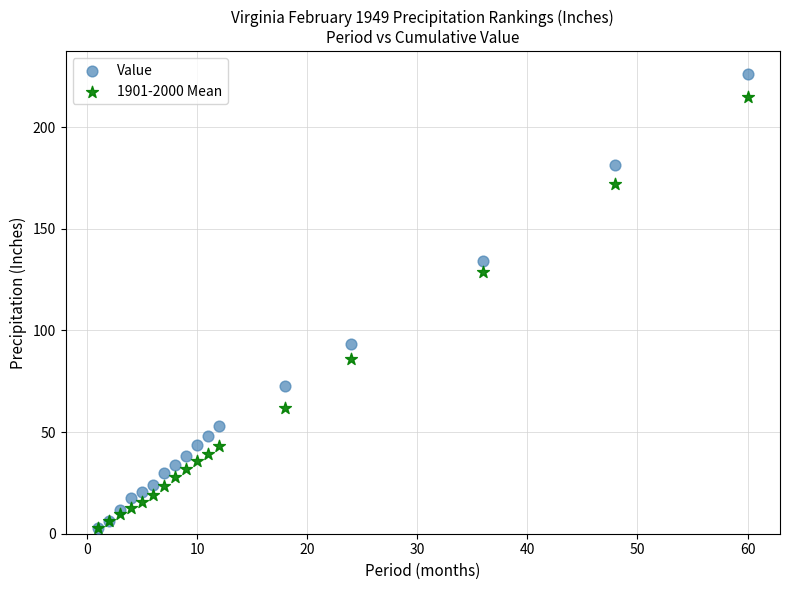

In the Value series, what Y value is closest to 114?

134.0